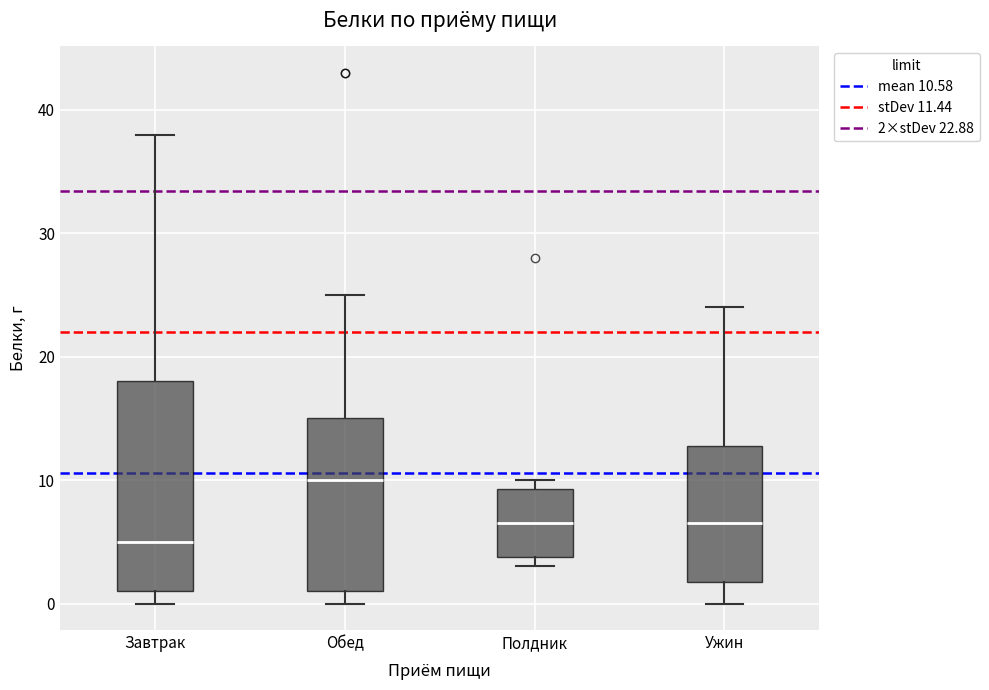

Where does the median line of the box for Обед sit on the y-axis? The values are not printed on the chart, so give them approximately, as read against the axis.

10